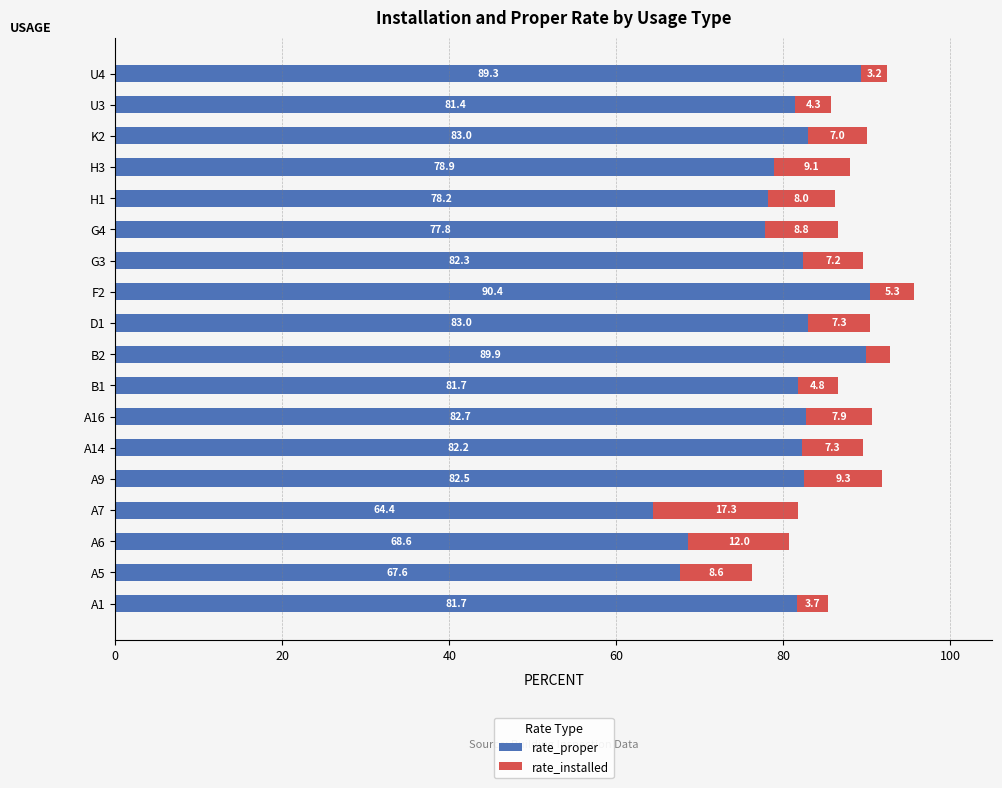

What is the average value of the rate_proper series?

80.3